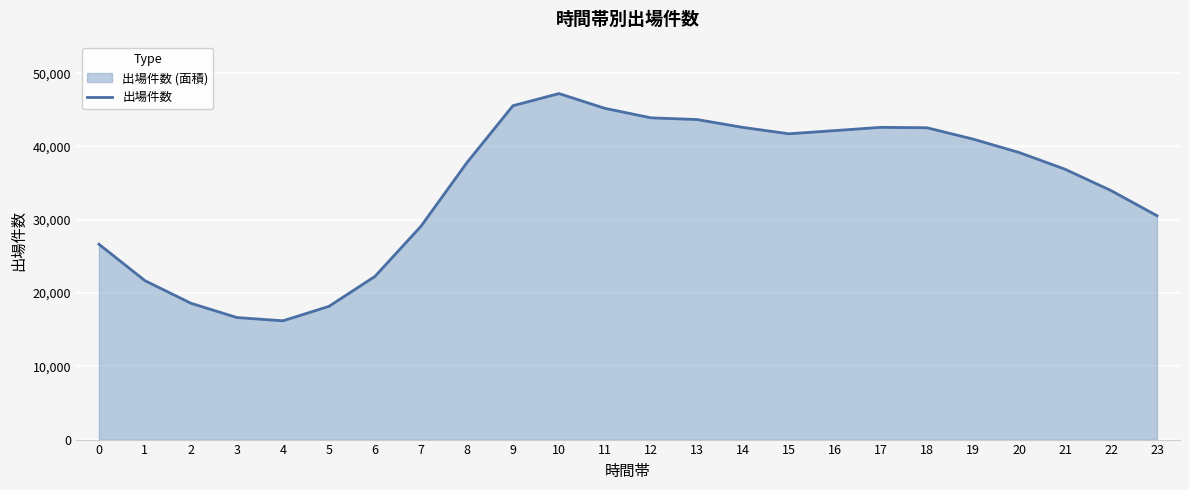

Which label corresponds to the smallest value in the chart?

4